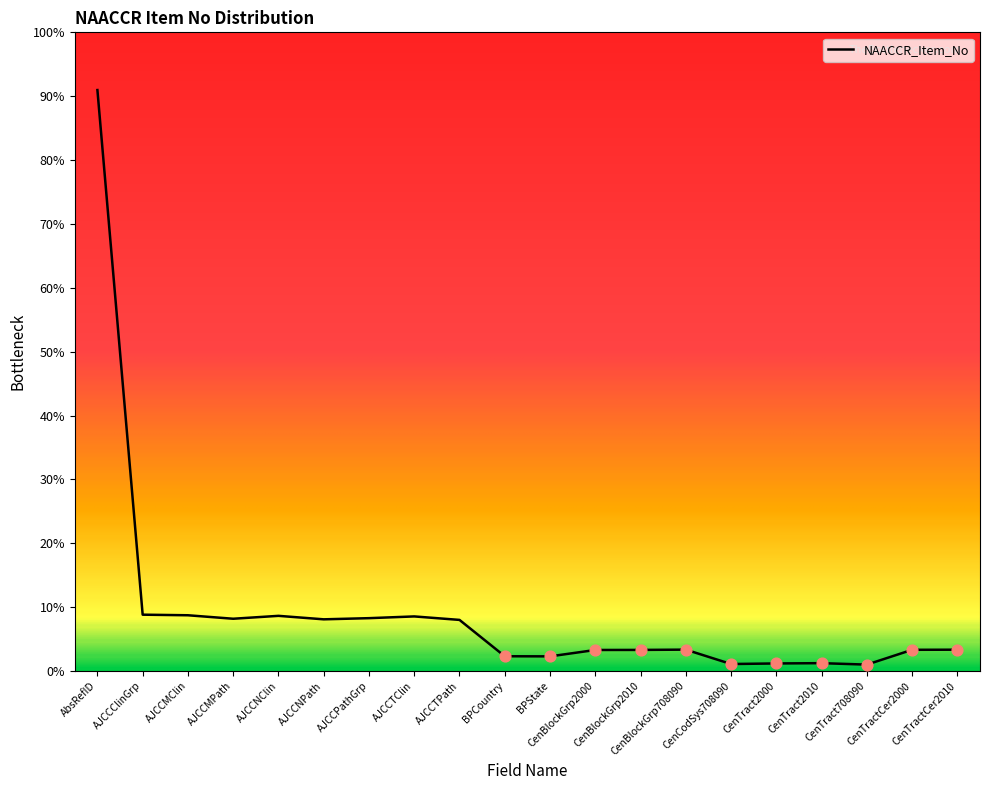

Approximately how many times larger is the value at CenTract2000 compared to CenBlockGrp2010?

0.4